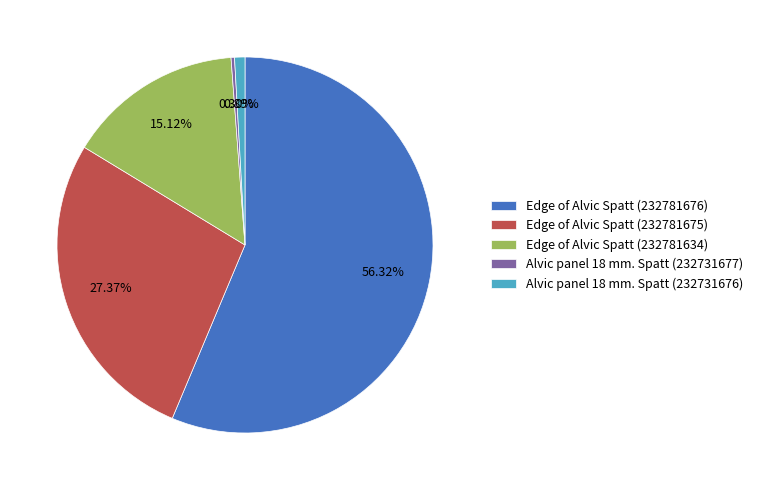

Approximately how many times larger is the value at Alvic panel 18 mm. Spatt (232731676) compared to Edge of Alvic Spatt (232781634)?

0.1